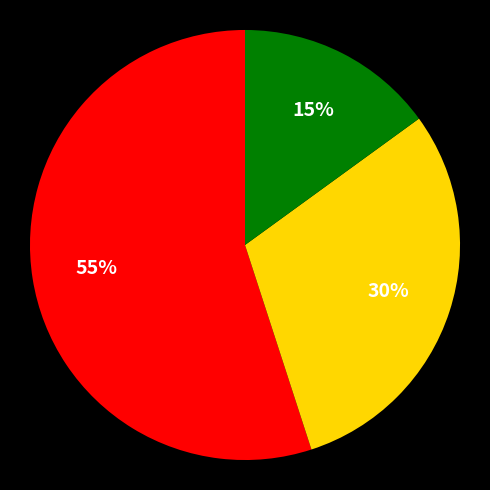

To the nearest percent, what is the difference between the largest and smallest slice percentages?

40%